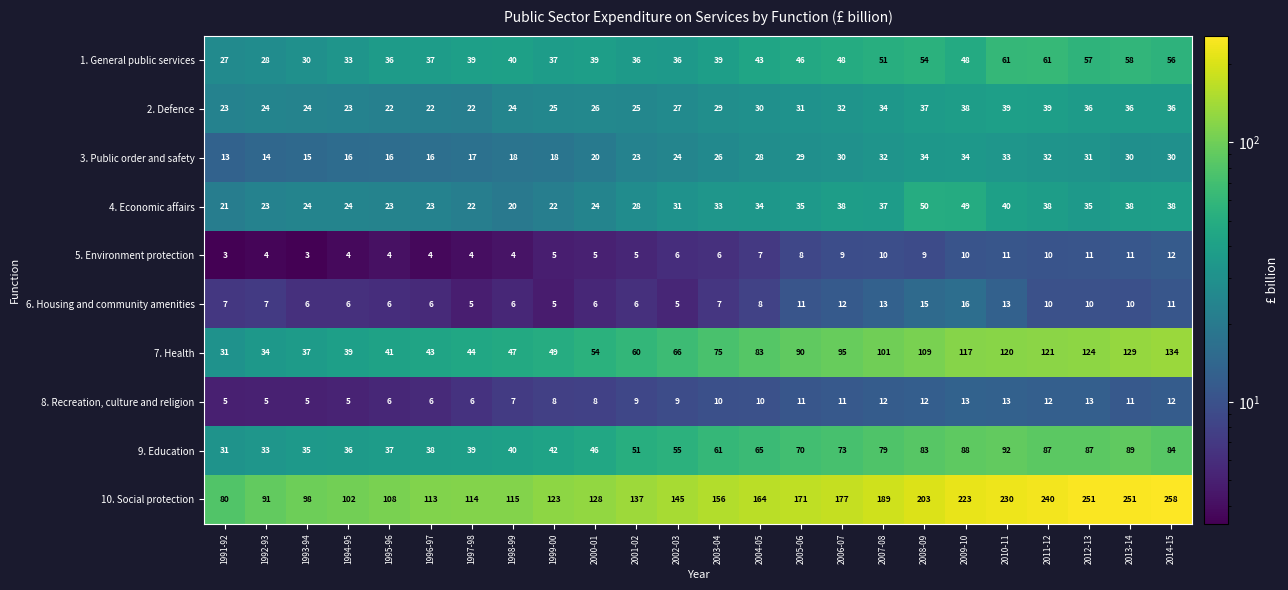

What is the minimum value shown in the chart?

3